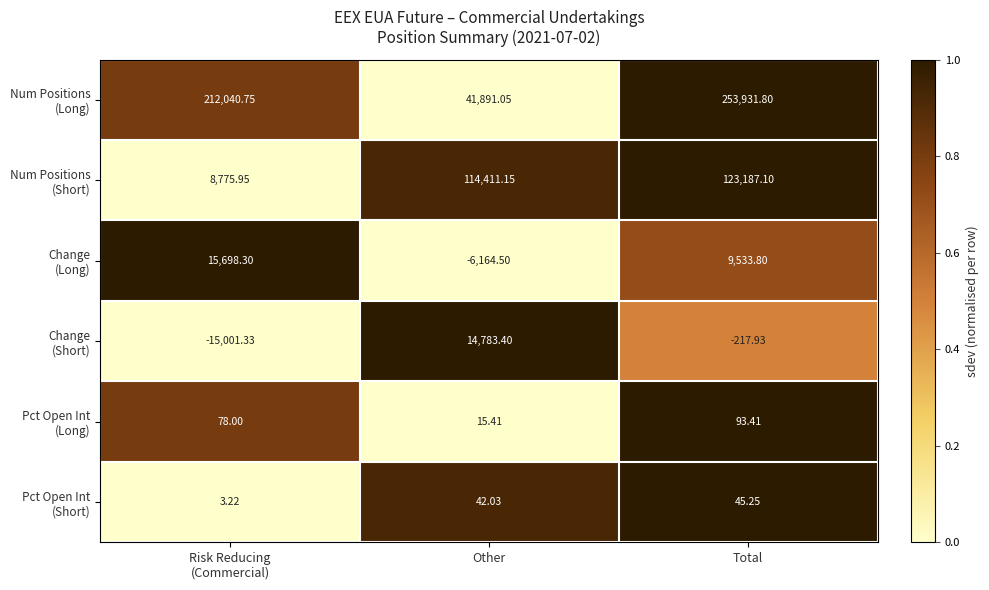

How many series are shown in this chart?

6